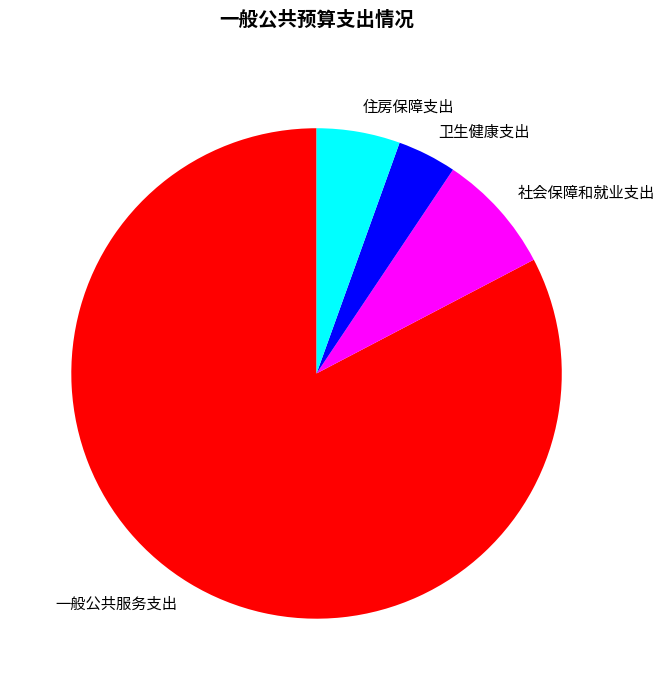

How many slices are in this pie chart?

4